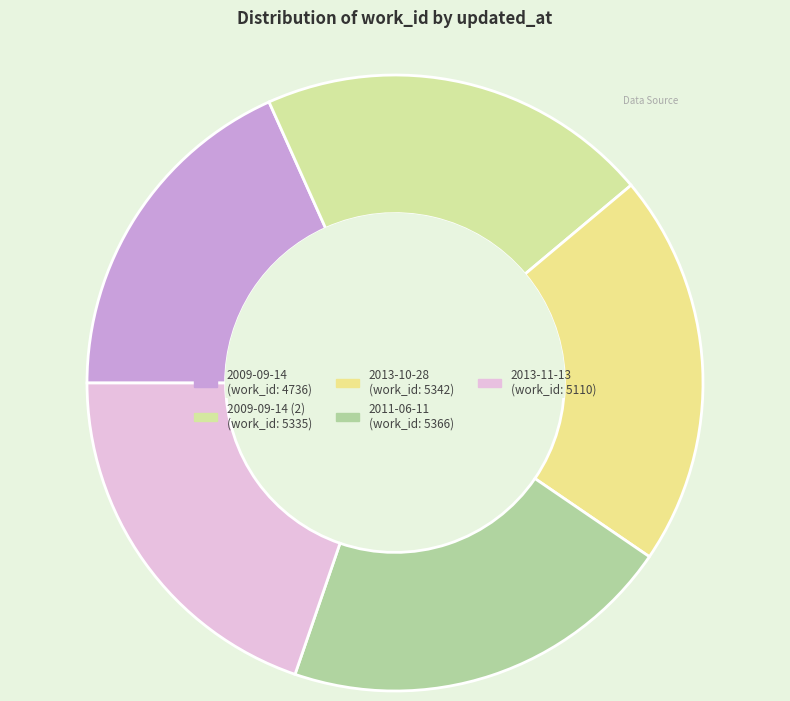

To the nearest percent, what is the difference between the largest and smallest slice percentages?

2%